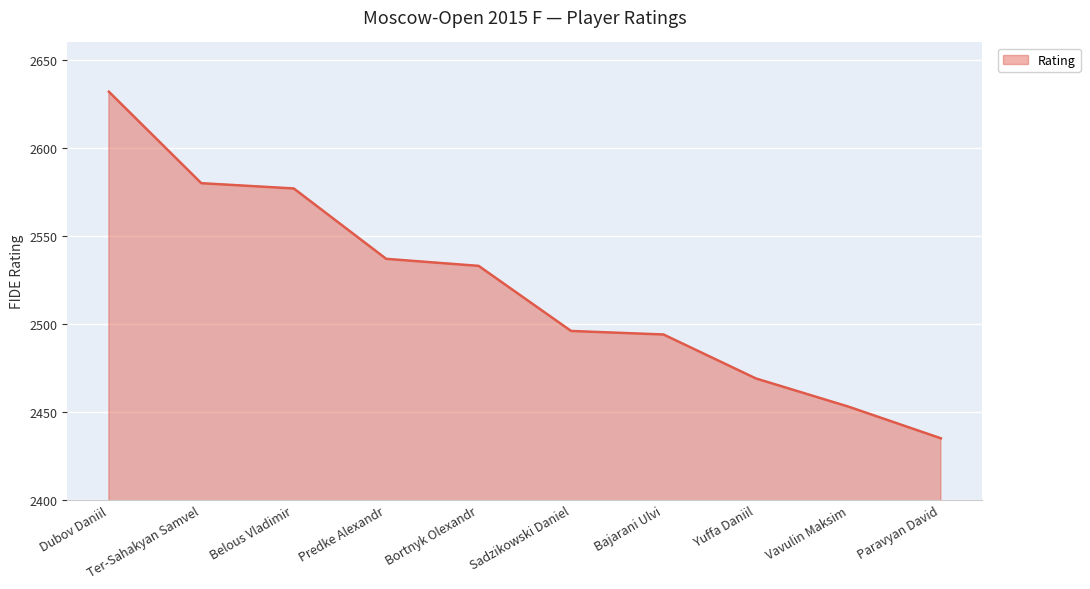

What position from the right is Sadzikowski Daniel?

5